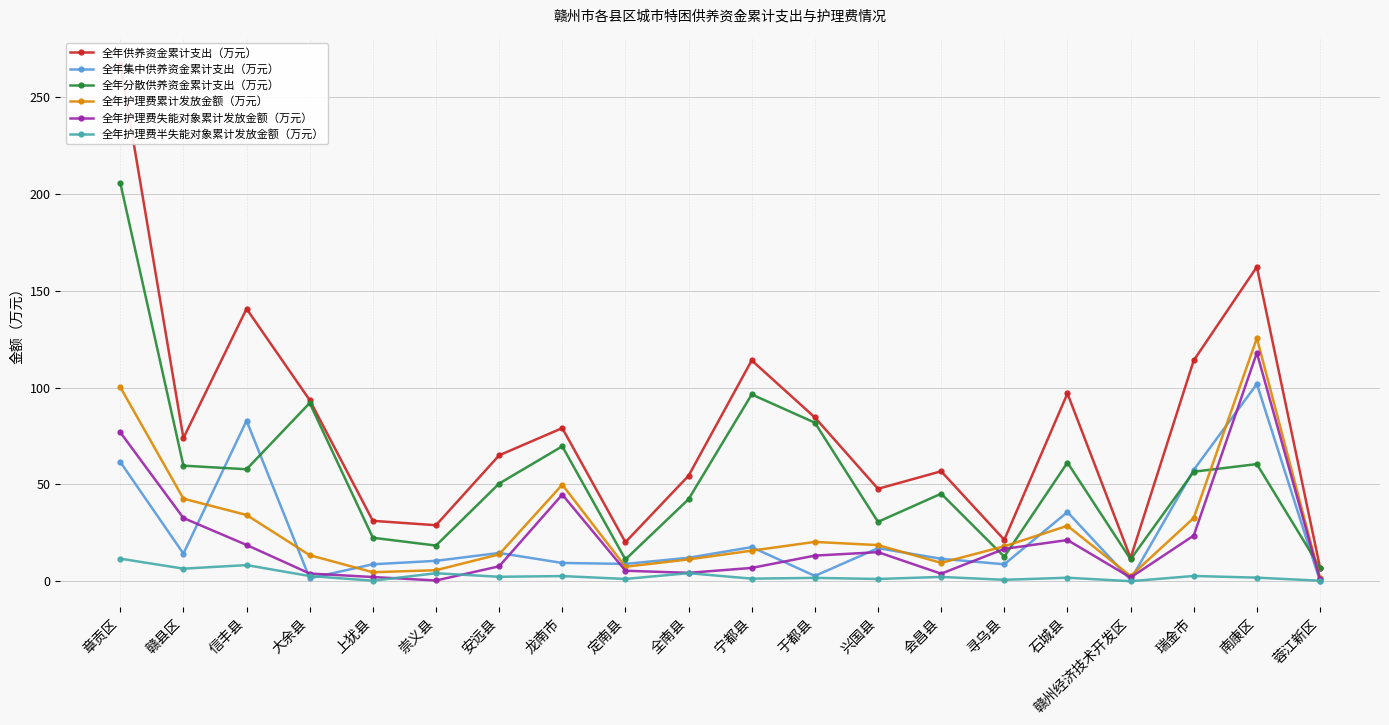

At which label does 全年护理费累计发放金额（万元） first exceed 18?

章贡区